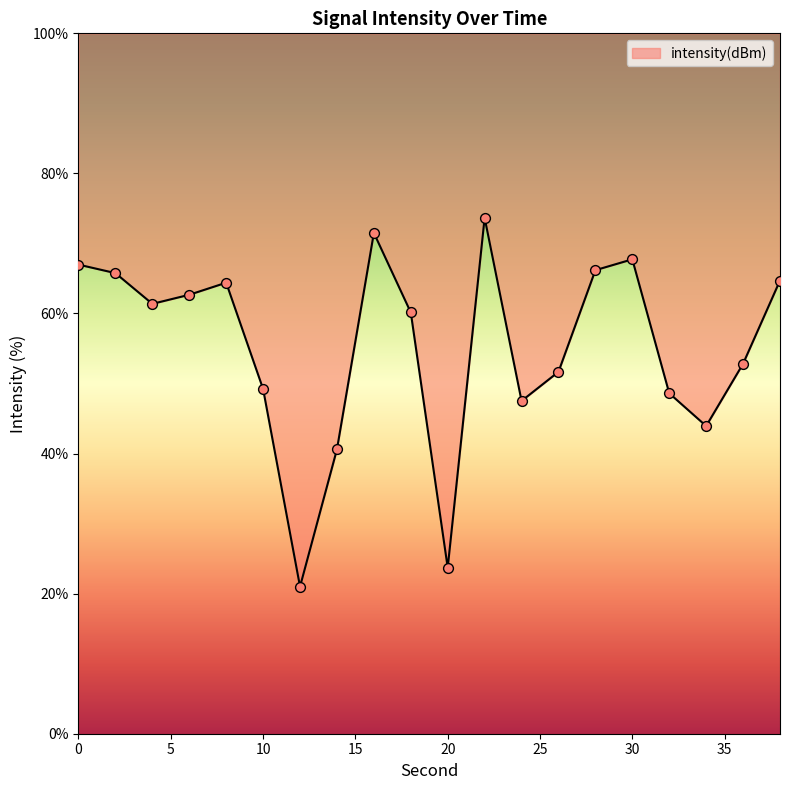

Between 32 and 24, which is larger?

32